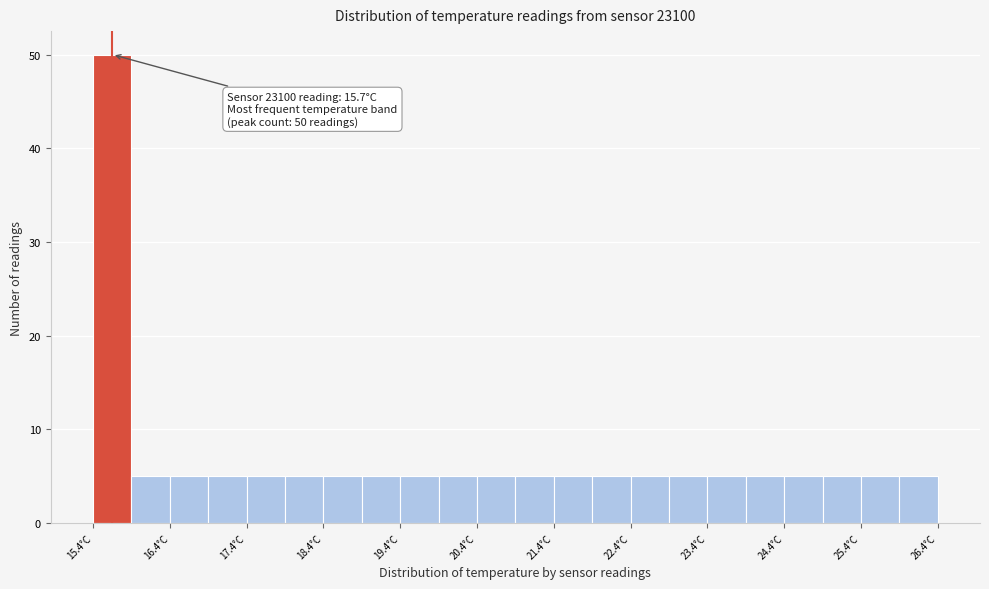

Which range on the x-axis has the tallest bar?

15.45 to 15.95